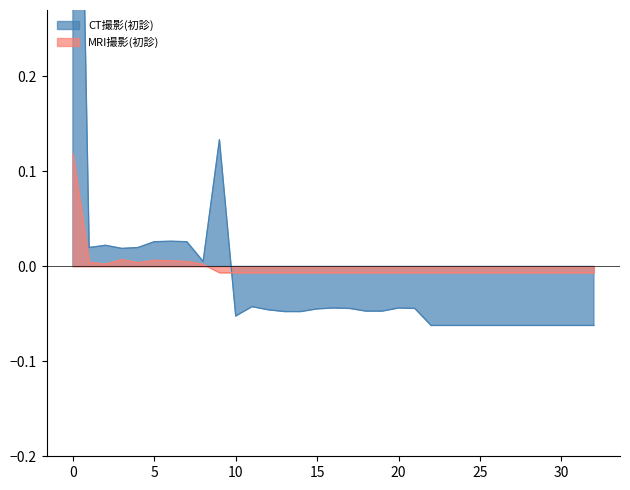

Reading left to right, list all the values displayed in this chart.

CT撮影(初診): 0.9	0.0	0.0	0.0	0.0	0.0	0.0	0.0	0.0	0.1	-0.1	-0.0	-0.0	-0.0	-0.0	-0.0	-0.0	-0.0	-0.0	-0.0	-0.0	-0.0	-0.1	-0.1	-0.1	-0.1	-0.1	-0.1	-0.1	-0.1	-0.1	-0.1	-0.1
MRI撮影(初診): 0.1	0.0	0.0	0.0	0.0	0.0	0.0	0.0	0.0	-0.0	-0.0	-0.0	-0.0	-0.0	-0.0	-0.0	-0.0	-0.0	-0.0	-0.0	-0.0	-0.0	-0.0	-0.0	-0.0	-0.0	-0.0	-0.0	-0.0	-0.0	-0.0	-0.0	-0.0